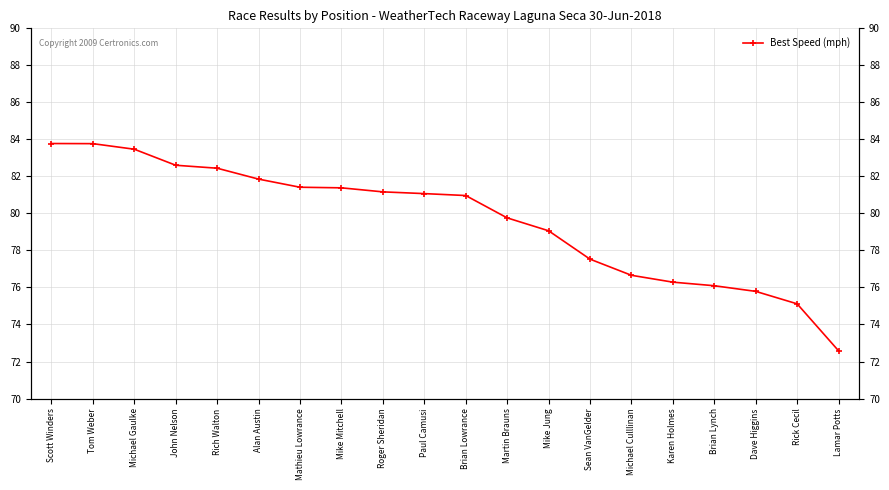

Which category has the lowest value across all series?

Lamar Potts